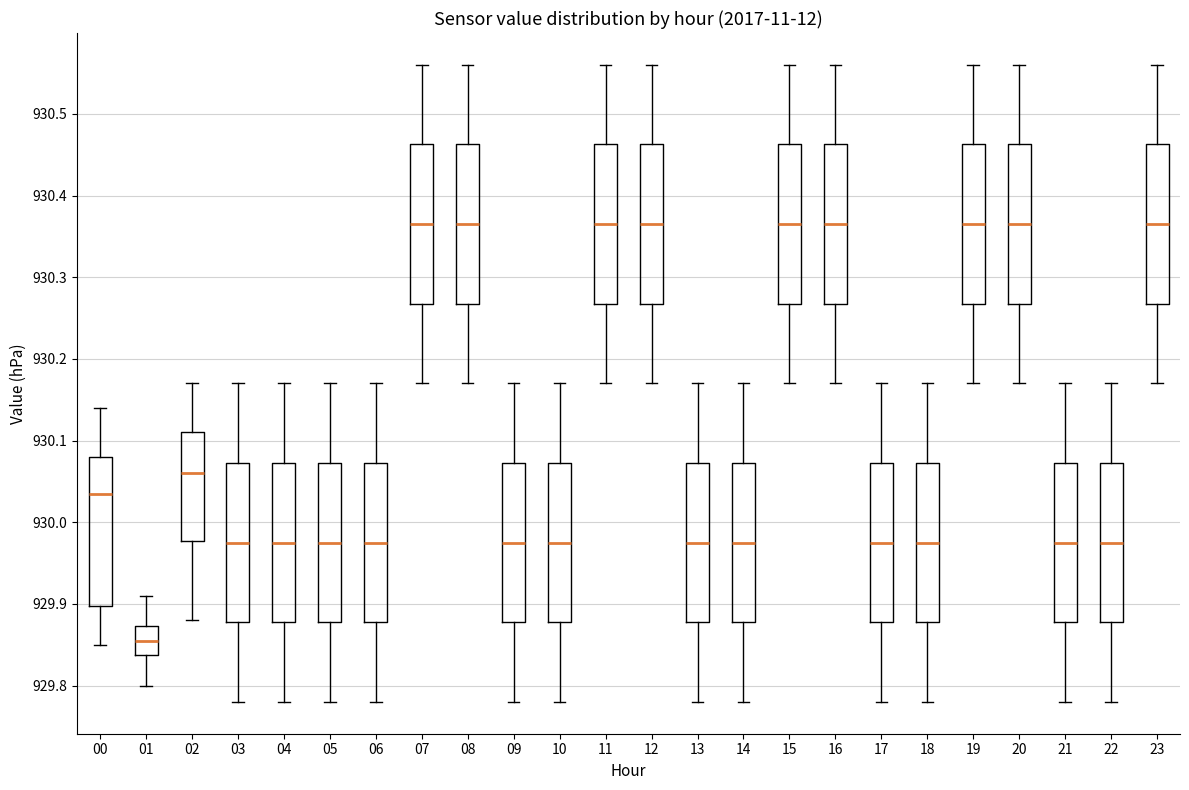

Reading left to right, transcribe this box plot: for each box, give where its median line is, the range the box spans, and where its two whiskers end, as read against the y-axis. The values are not printed on the chart, so give them approximately, as read against the axis.

00: median 930.04, box 929.90 to 930.08, whiskers 929.85 to 930.14
01: median 929.86, box 929.84 to 929.87, whiskers 929.80 to 929.91
02: median 930.06, box 929.98 to 930.11, whiskers 929.88 to 930.17
03: median 929.98, box 929.88 to 930.07, whiskers 929.78 to 930.17
04: median 929.98, box 929.88 to 930.07, whiskers 929.78 to 930.17
05: median 929.98, box 929.88 to 930.07, whiskers 929.78 to 930.17
06: median 929.98, box 929.88 to 930.07, whiskers 929.78 to 930.17
07: median 930.37, box 930.27 to 930.46, whiskers 930.17 to 930.56
08: median 930.37, box 930.27 to 930.46, whiskers 930.17 to 930.56
09: median 929.98, box 929.88 to 930.07, whiskers 929.78 to 930.17
10: median 929.98, box 929.88 to 930.07, whiskers 929.78 to 930.17
11: median 930.37, box 930.27 to 930.46, whiskers 930.17 to 930.56
12: median 930.37, box 930.27 to 930.46, whiskers 930.17 to 930.56
13: median 929.98, box 929.88 to 930.07, whiskers 929.78 to 930.17
14: median 929.98, box 929.88 to 930.07, whiskers 929.78 to 930.17
15: median 930.37, box 930.27 to 930.46, whiskers 930.17 to 930.56
16: median 930.37, box 930.27 to 930.46, whiskers 930.17 to 930.56
17: median 929.98, box 929.88 to 930.07, whiskers 929.78 to 930.17
18: median 929.98, box 929.88 to 930.07, whiskers 929.78 to 930.17
19: median 930.37, box 930.27 to 930.46, whiskers 930.17 to 930.56
20: median 930.37, box 930.27 to 930.46, whiskers 930.17 to 930.56
21: median 929.98, box 929.88 to 930.07, whiskers 929.78 to 930.17
22: median 929.98, box 929.88 to 930.07, whiskers 929.78 to 930.17
23: median 930.37, box 930.27 to 930.46, whiskers 930.17 to 930.56